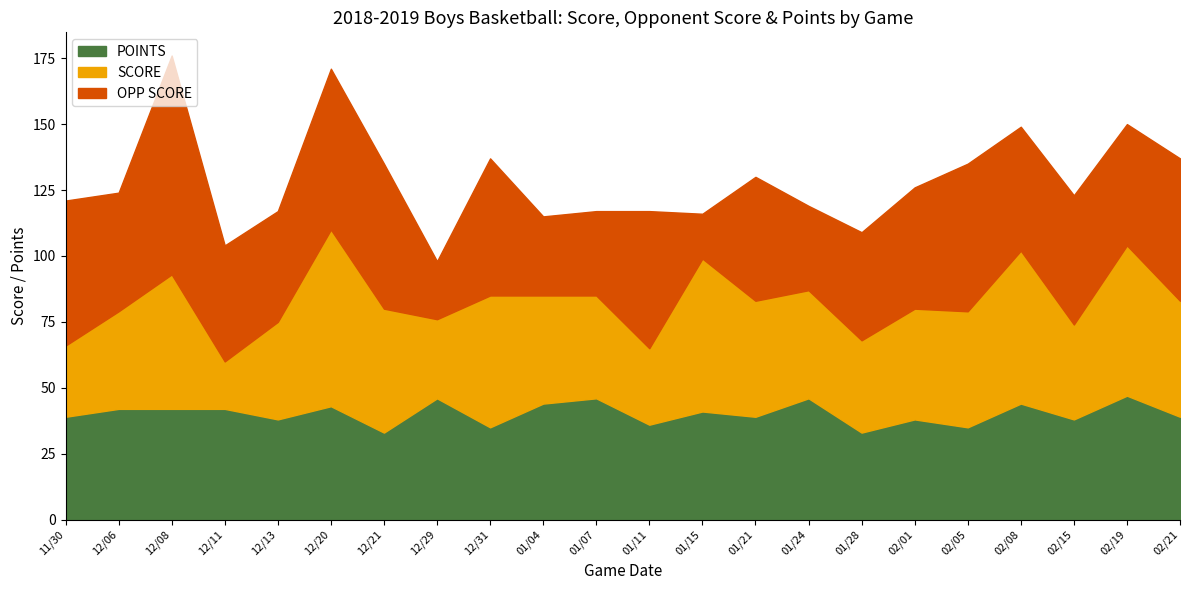

At which label does OPP SCORE reach its minimum?

01/15